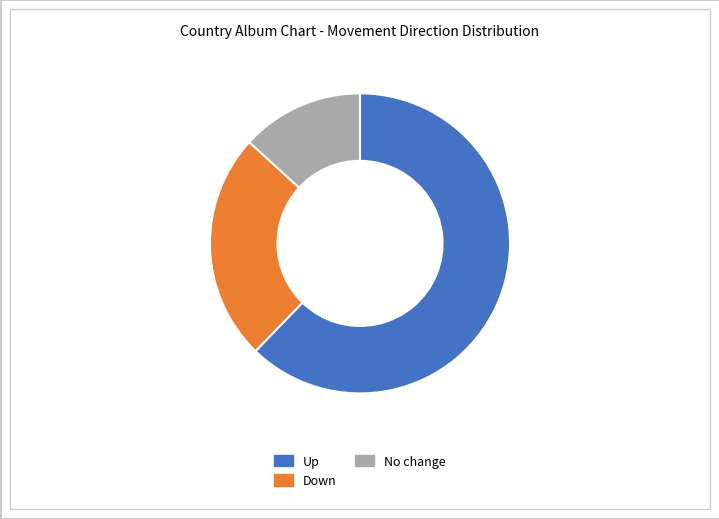

What is the change in value from up to -?

-26